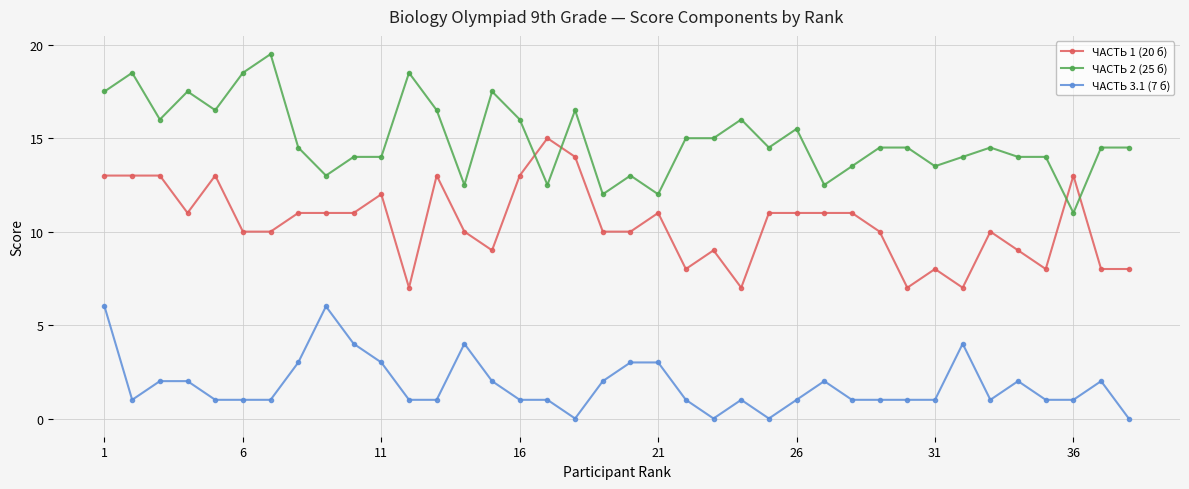

List the series in order of their peak value, highest first.

ЧАСТЬ 2 (25 б), ЧАСТЬ 1 (20 б), ЧАСТЬ 3.1 (7 б)